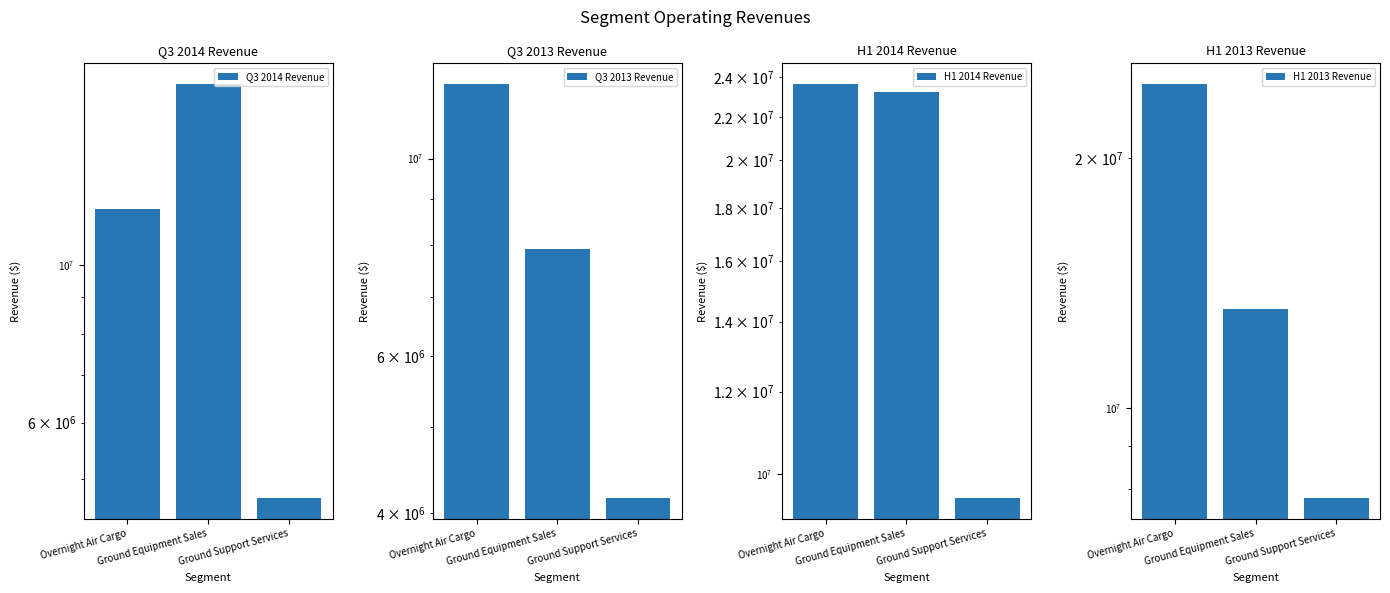

Which series has the widest spread of values?

H1 2013 Revenue